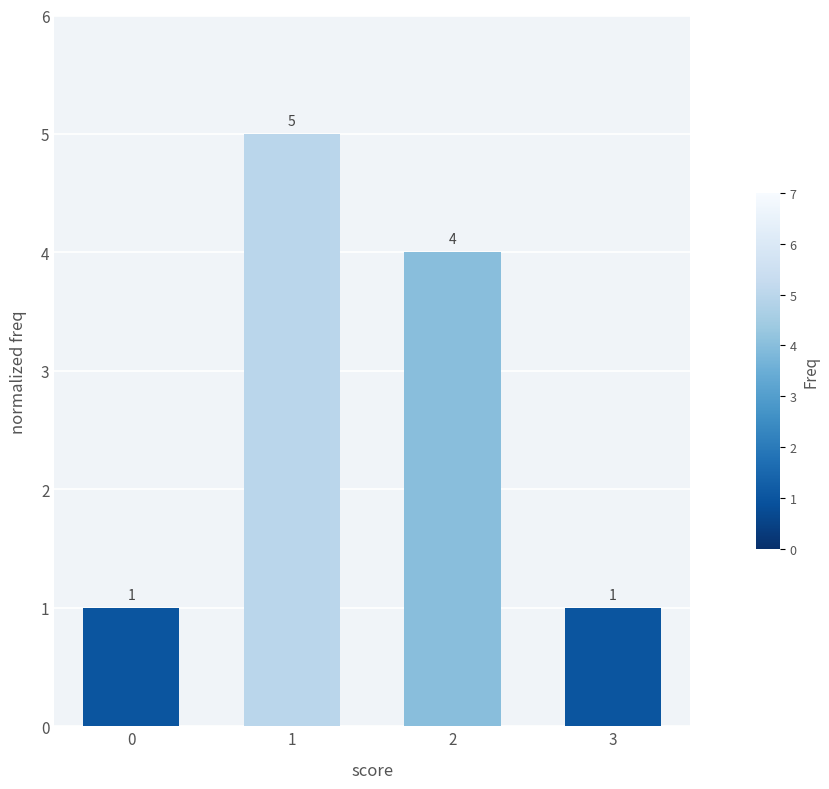

What is the change in value from 1 to 3?

-4